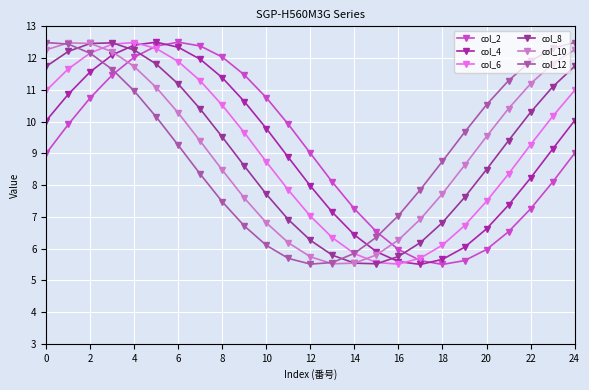

How many lines are shown in the chart?

6